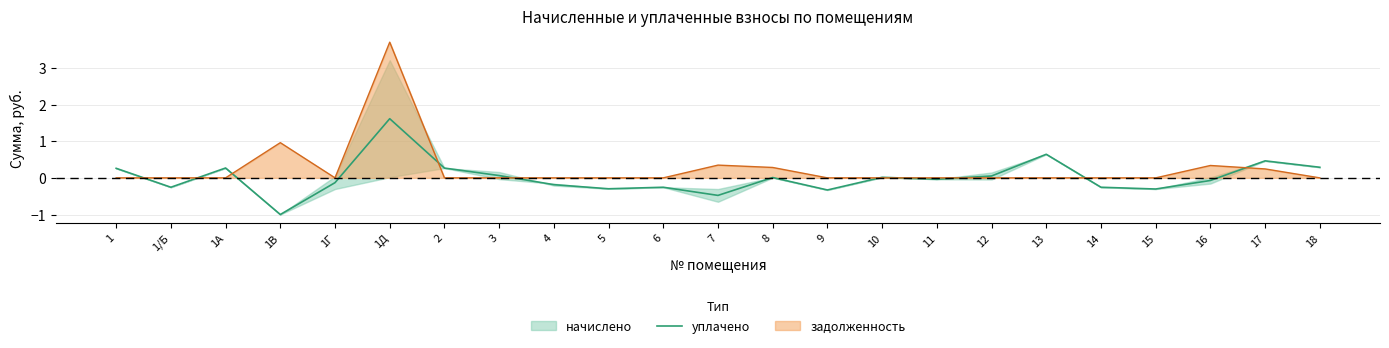

Does the chart display data point markers on the line(s)?

No